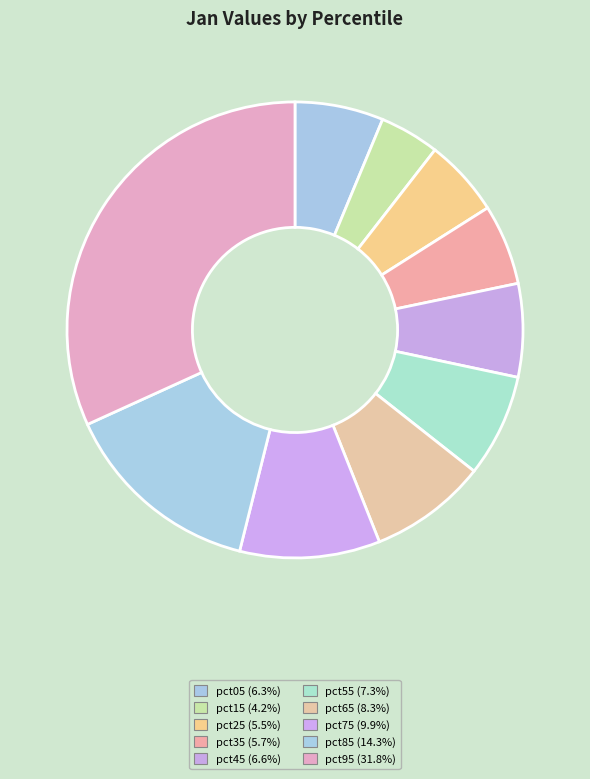

Which category has the smallest portion of the pie?

pct15